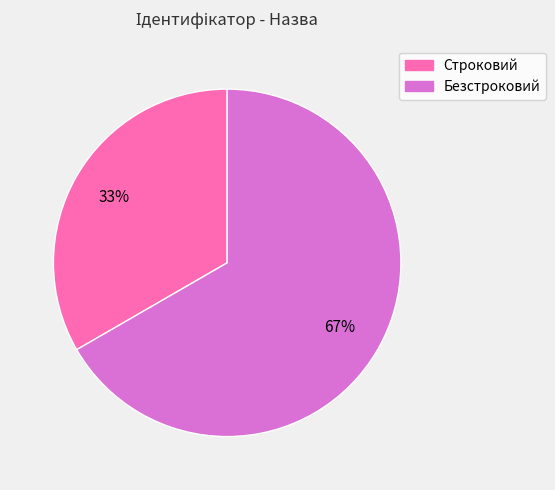

What percentage is the Строковий slice, to the nearest percent?

33%